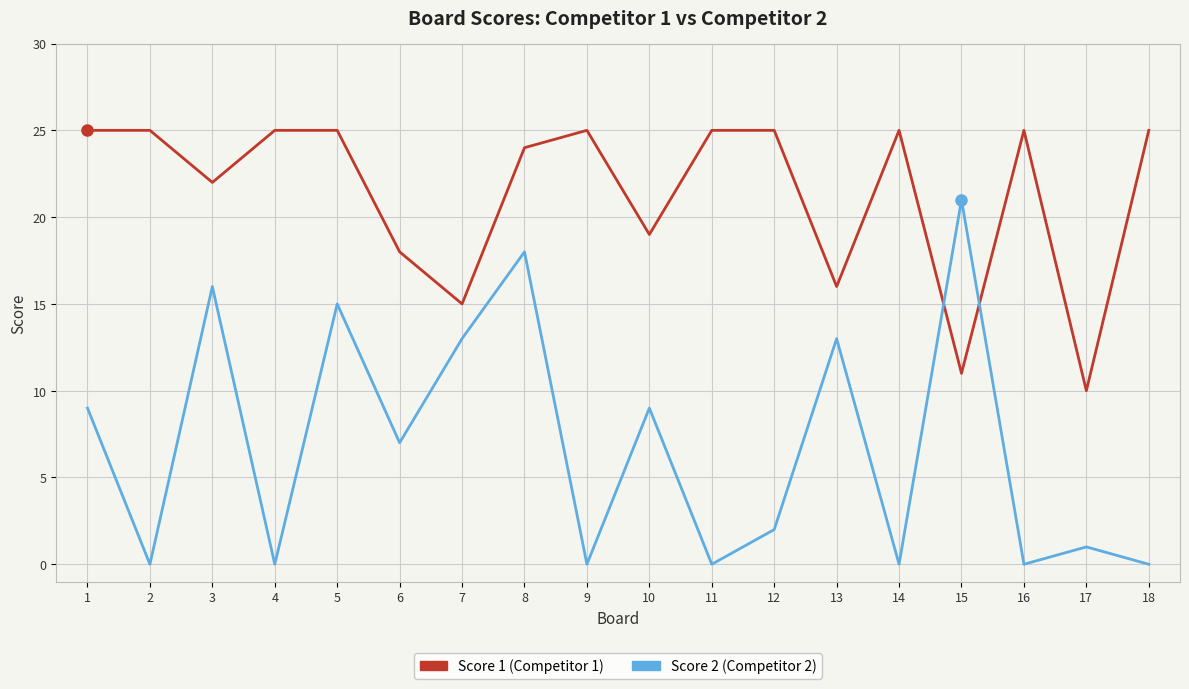

At which category is the sum across all series the highest?

8